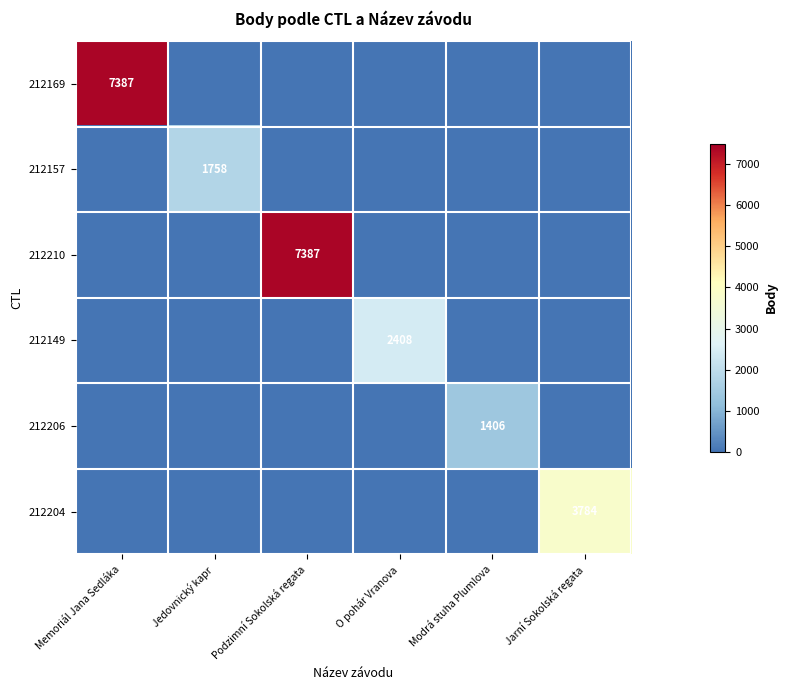

Rank the series at O pohár Vranova from highest to lowest value.

212149, 212169, 212157, 212210, 212206, 212204